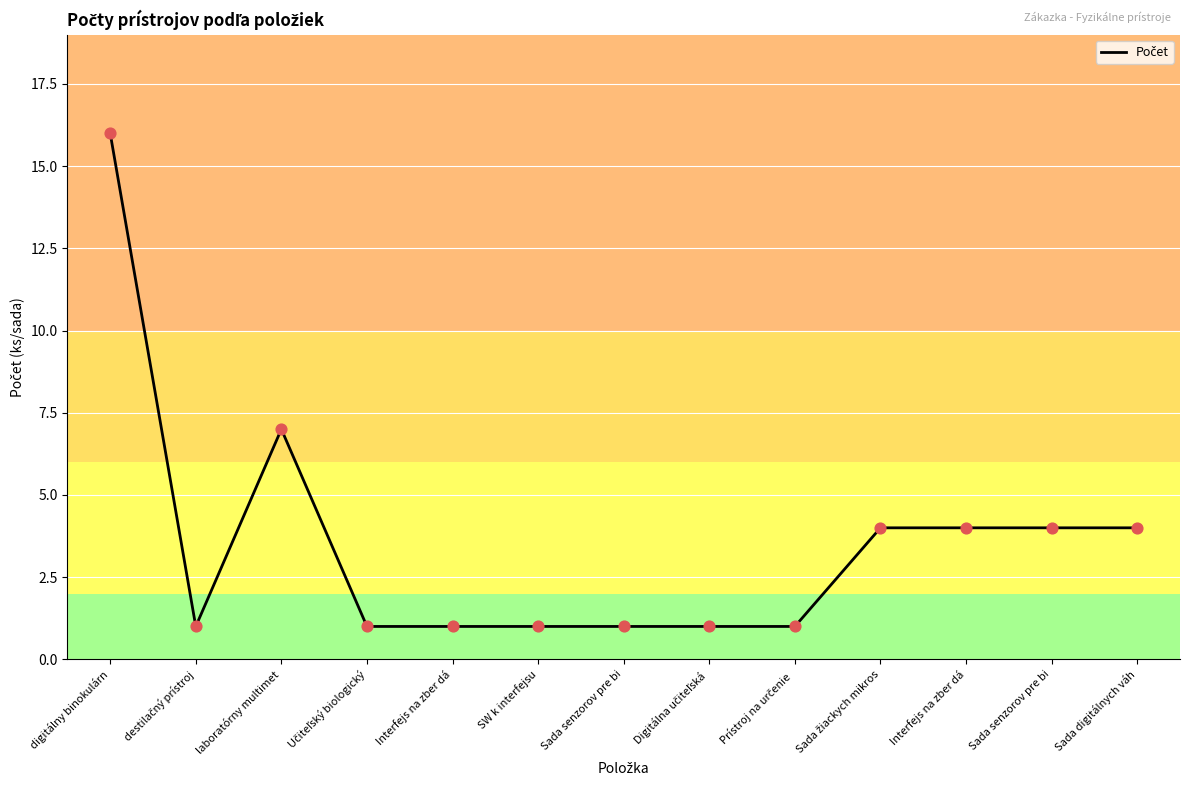

Is this an area chart (filled region under the line)?

No